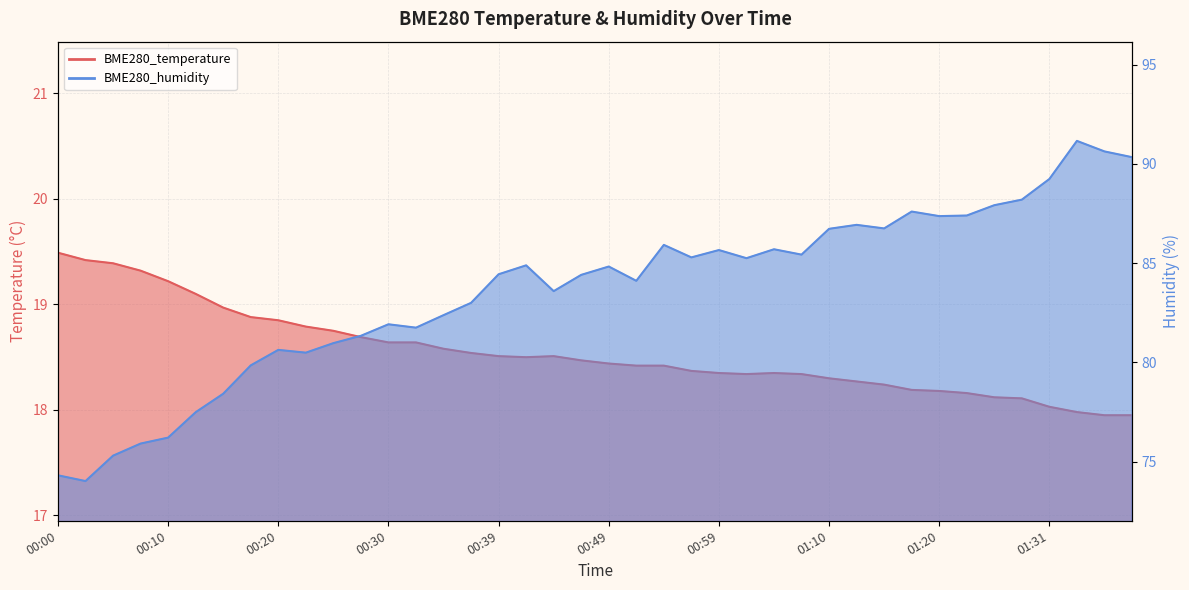

Which series changed the most between 00:47 and 01:15?

BME280_humidity